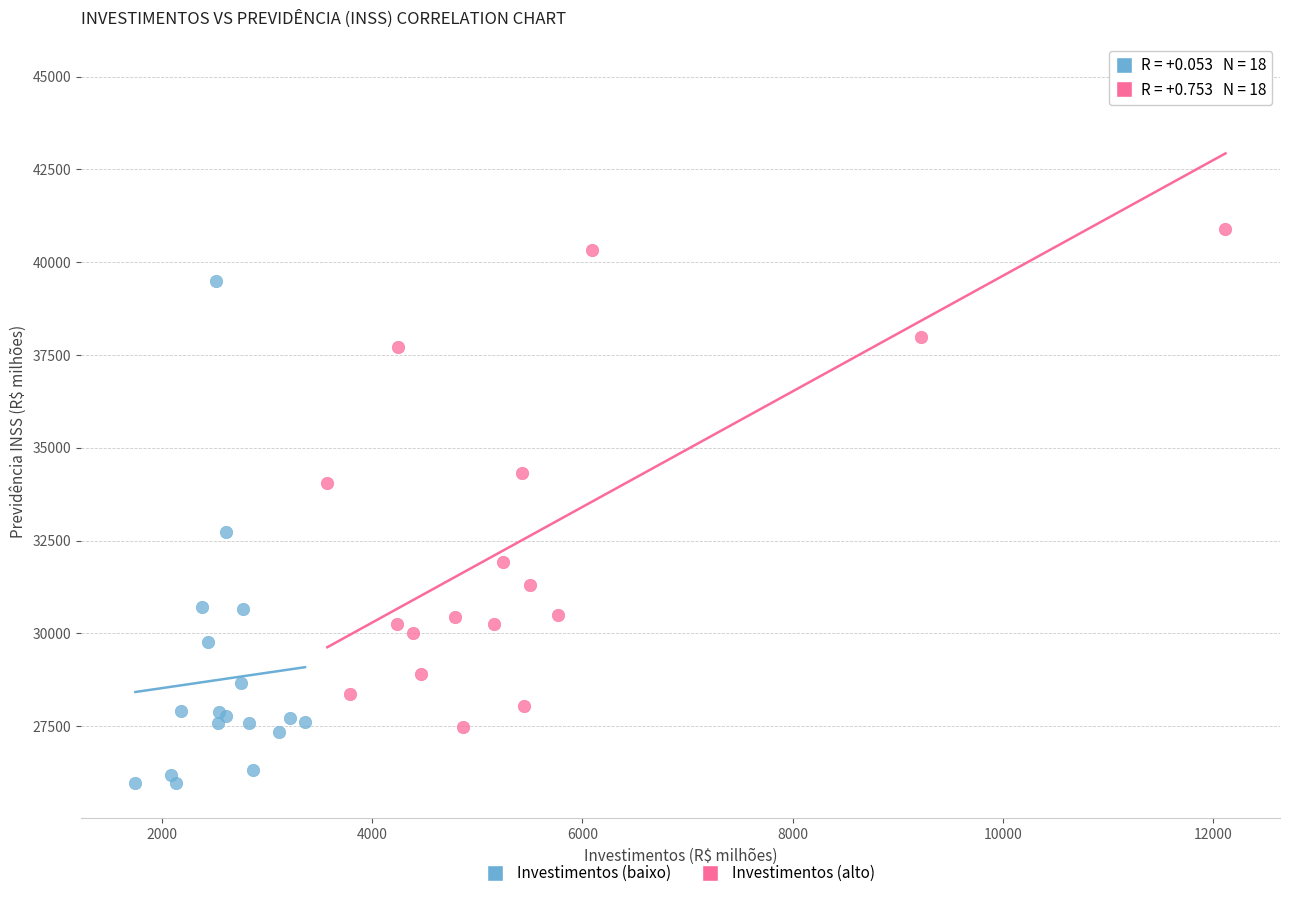

What are all the series names shown in the legend?

Investimentos (baixo), Investimentos (alto)